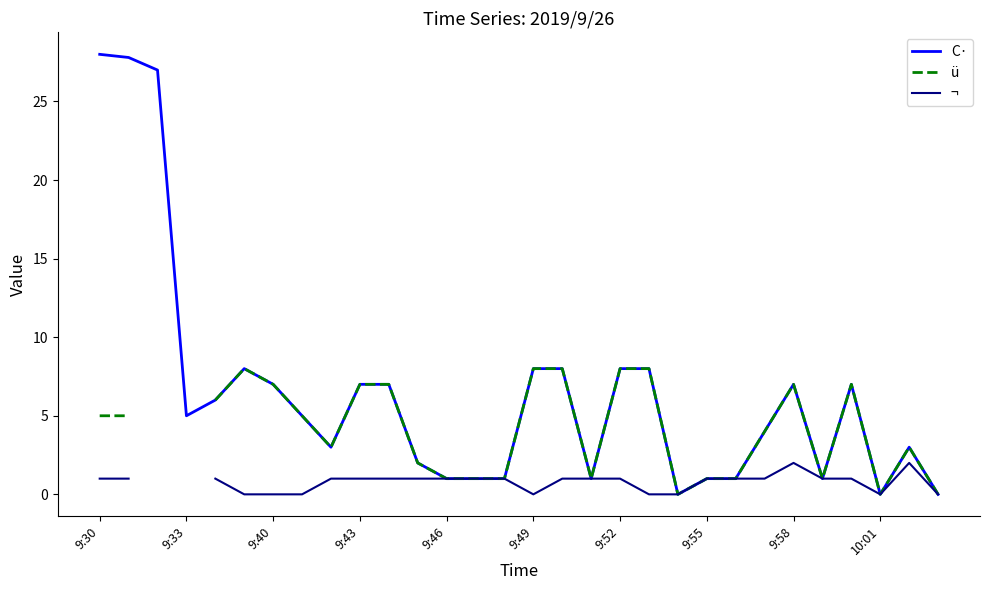

What is the value of the ¬ point at the 5th from the left?

1.0